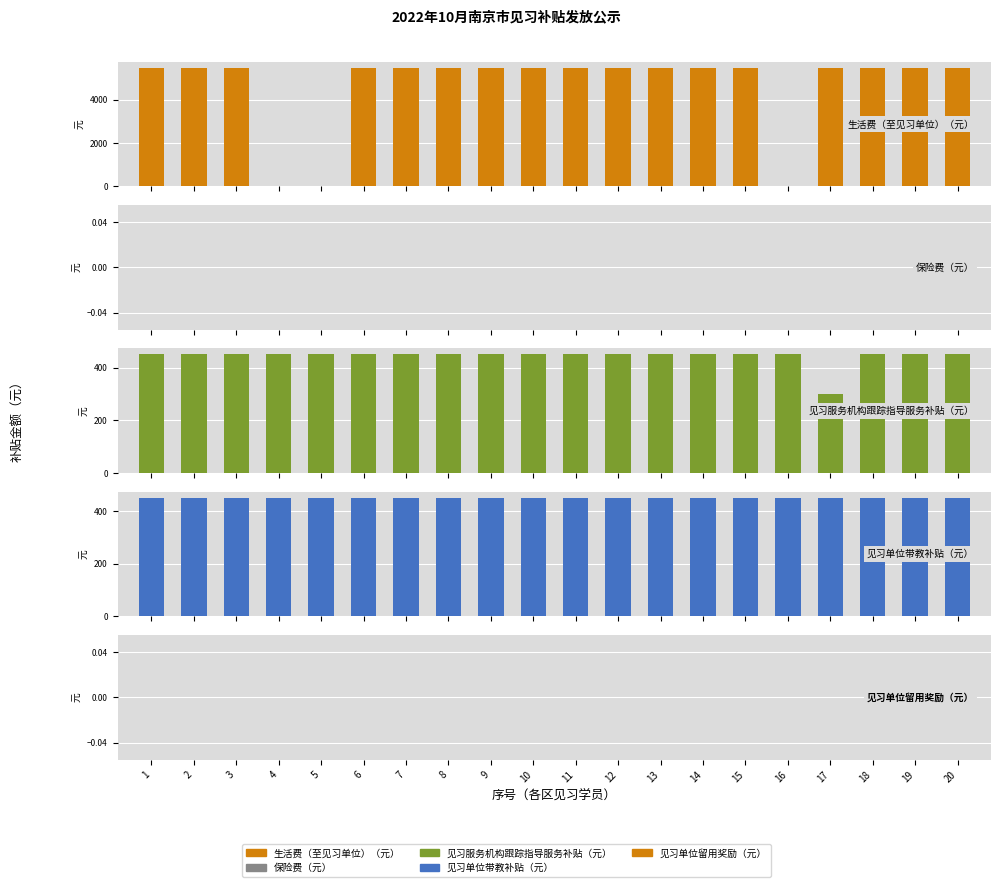

Where is 见习服务机构跟踪指导服务补贴（元） nearest to the value 375?

1